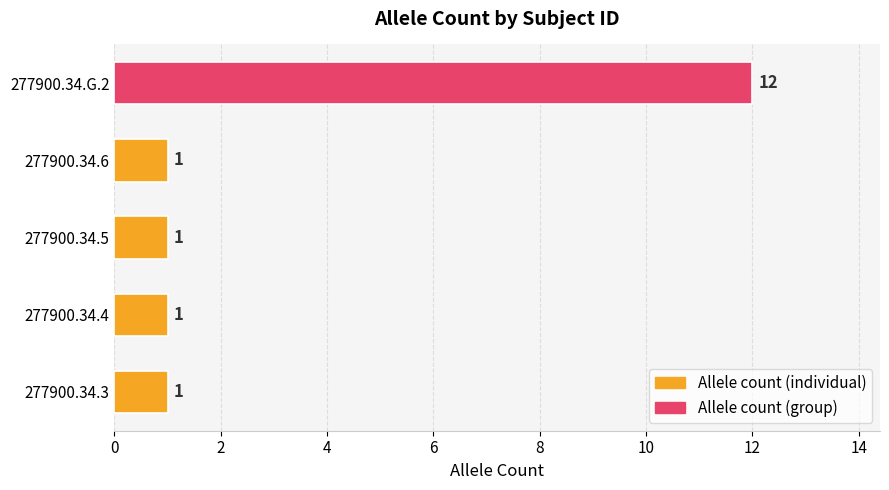

Approximately how many times larger is the value at 277900.34.3 compared to 277900.34.6?

1.0